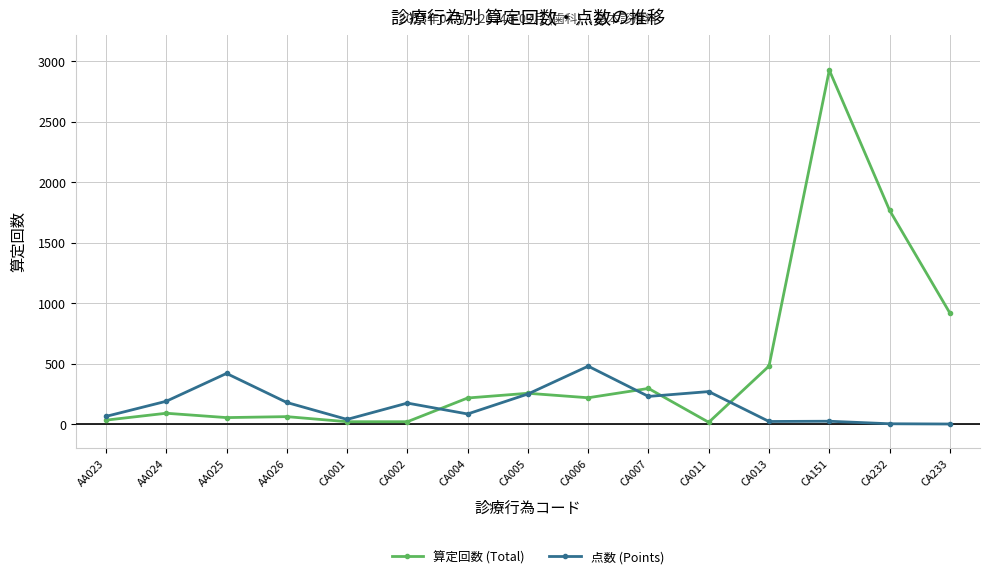

What is the maximum value shown in the chart?

2926